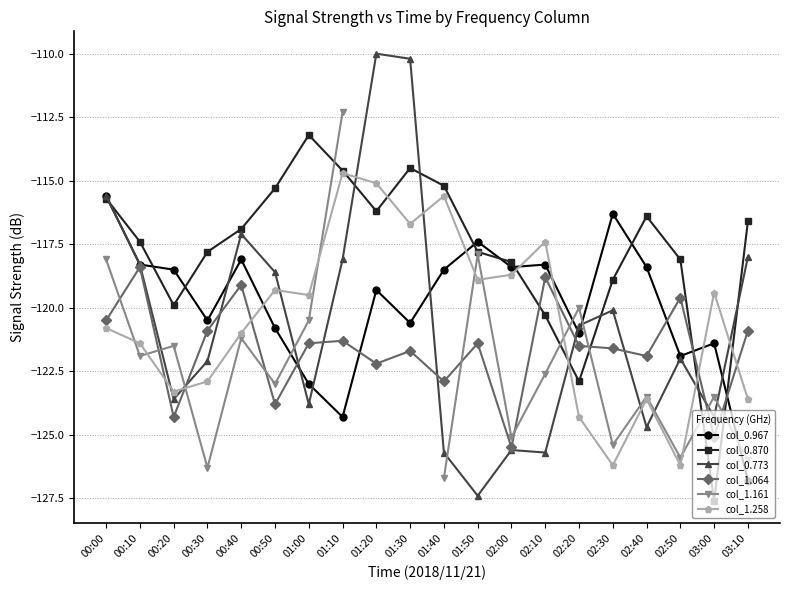

Where does the col_1.258 series first go above -119?

01:10